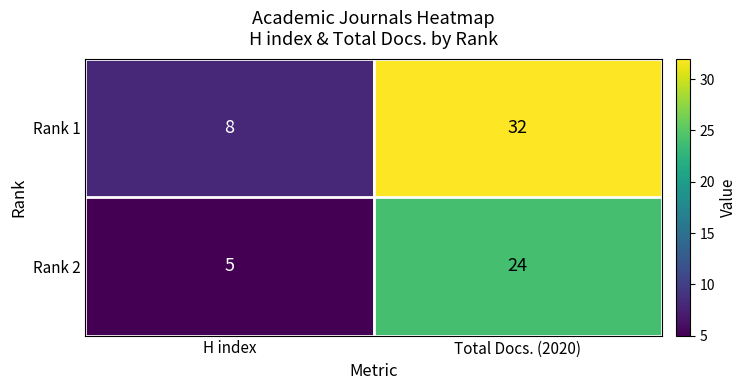

At which label is Rank 2 closest to 14?

H index